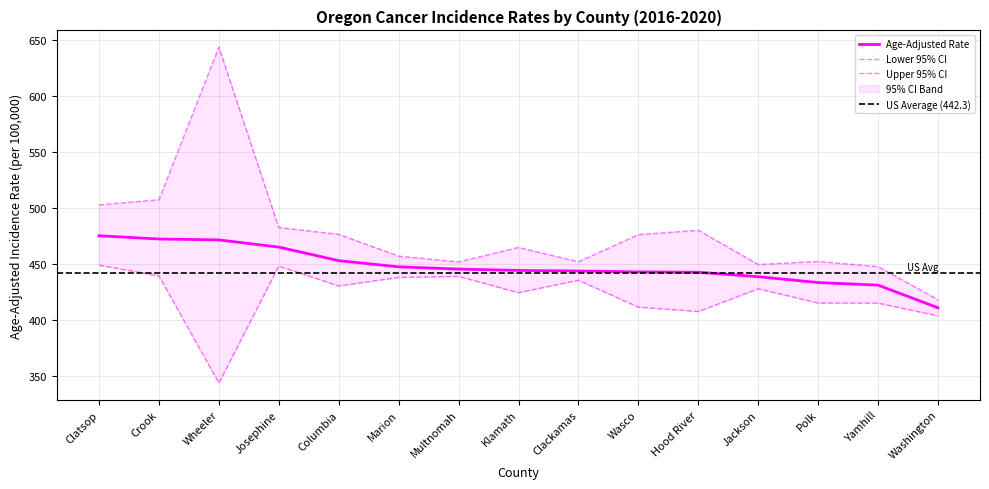

List the series in order of their peak value, lowest first.

Lower 95% CI, Age-Adjusted Rate, Upper 95% CI